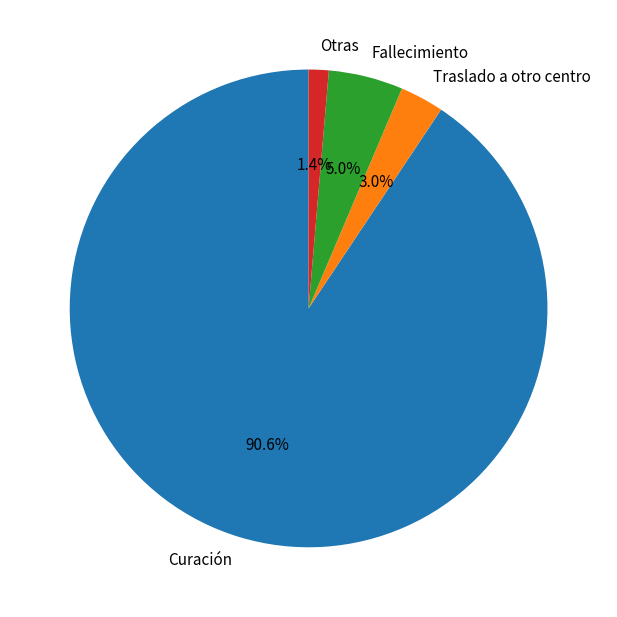

Does Fallecimiento account for over 50% of the chart?

No